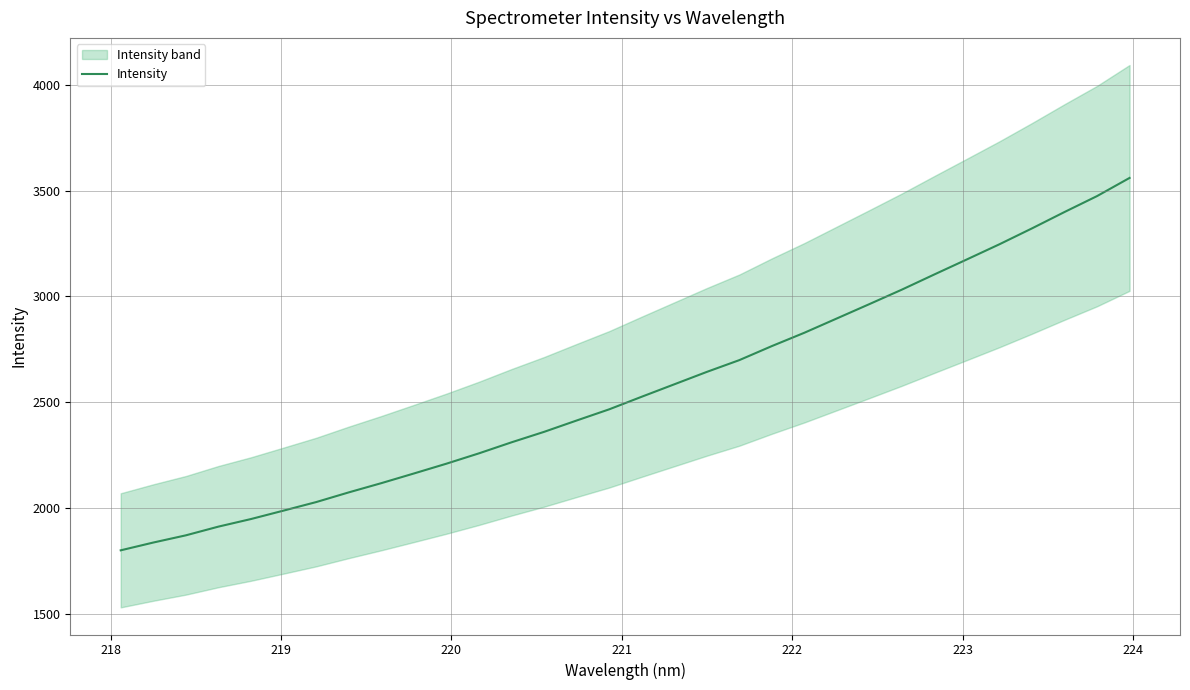

Reading right to left, extract all data points from this chart.

3560.6	3474.8	3399.5	3322.1	3247.1	3175.5	3104.4	3032.5	2964.0	2896.2	2828.4	2765.4	2698.9	2643.2	2584.5	2525.8	2466.2	2413.3	2359.7	2310.2	2258.0	2209.1	2162.7	2117.0	2073.3	2027.5	1987.2	1947.3	1911.4	1870.2	1836.1	1799.3